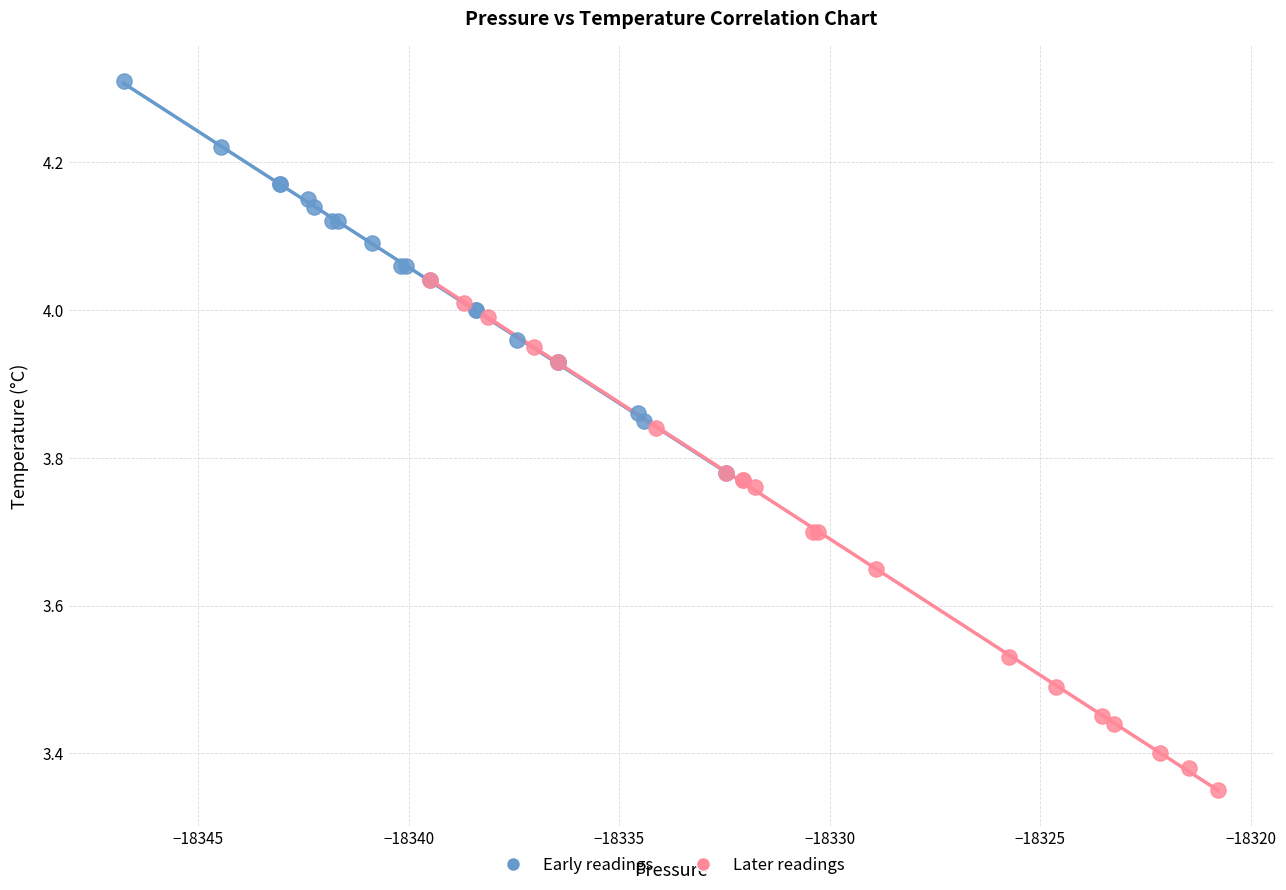

Which series contains the lowest Y value?

Later readings